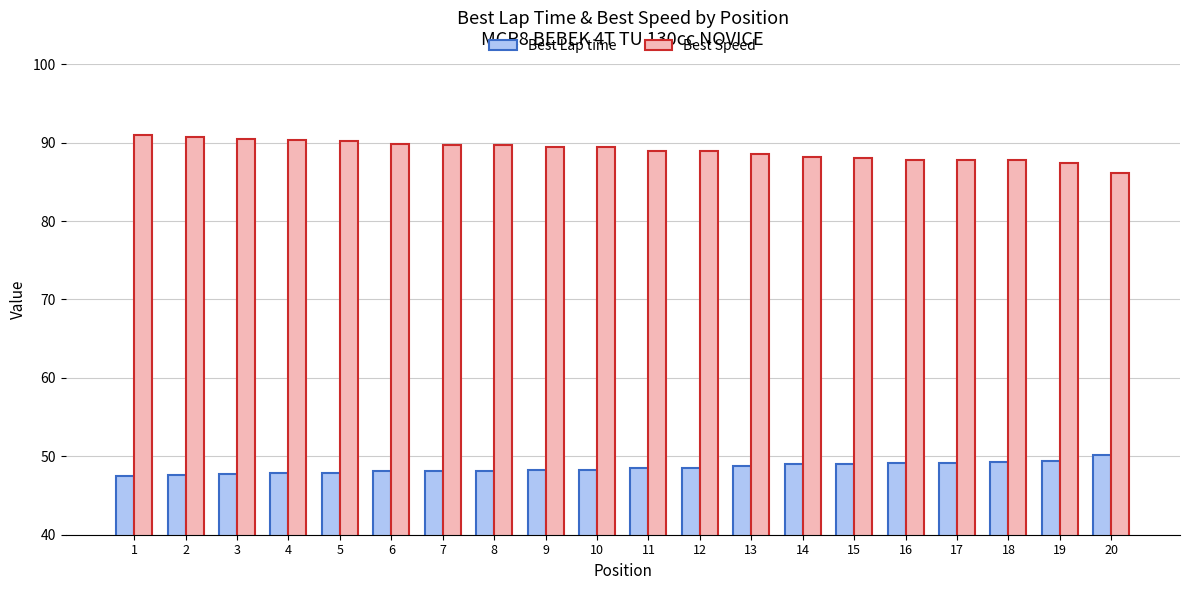

What is the greatest value displayed?

91.0